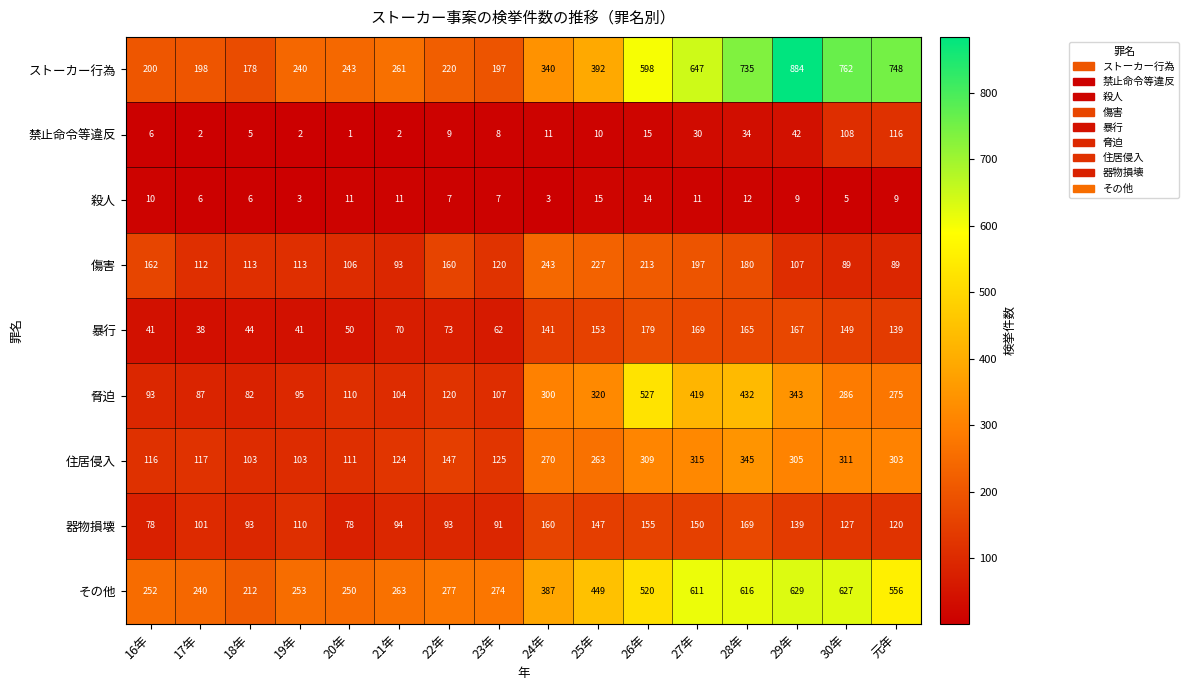

The value of 暴行 at 17年 is 67. True or false?

False